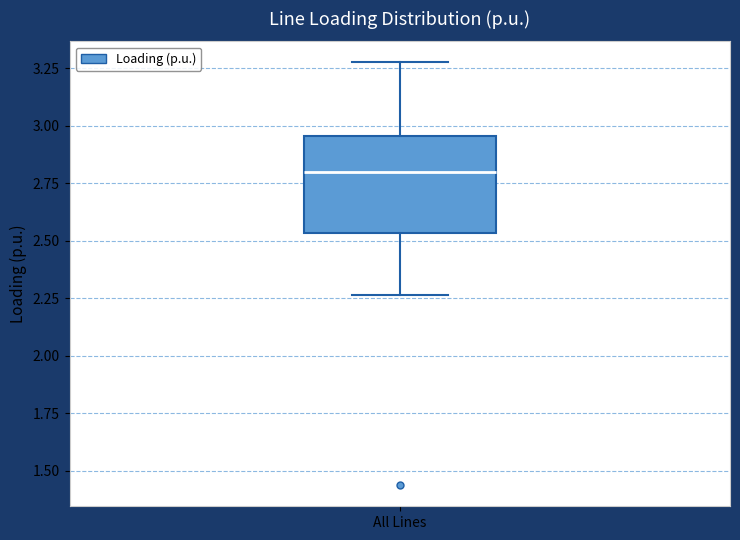

Transcribe this box plot: give where the median line is, the range the box spans, and where the two whiskers end, as read against the y-axis. The values are not printed on the chart, so give them approximately, as read against the axis.

median 2.80, box 2.55 to 2.95, whiskers 2.25 to 3.30